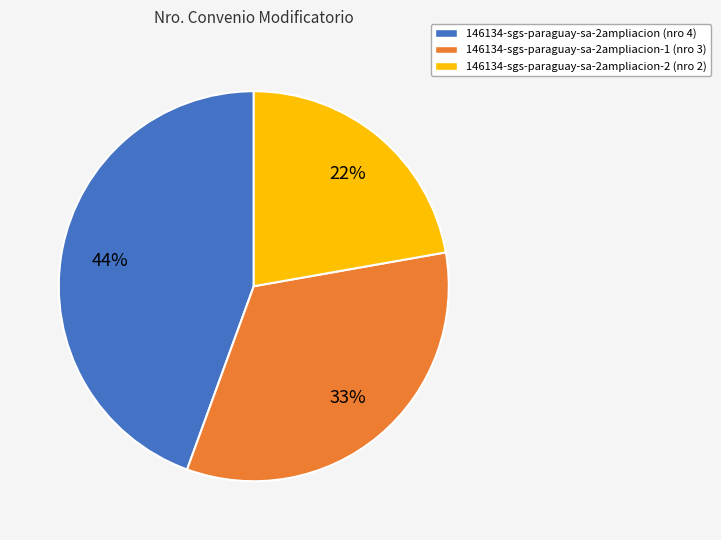

Is there any slice that represents more than half of the pie?

No